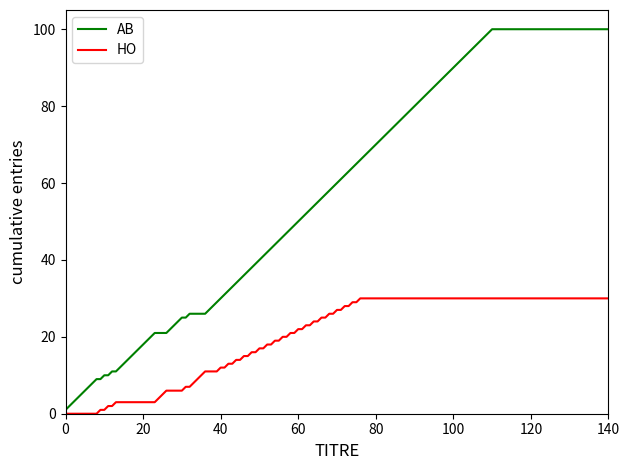

What is the greatest value displayed?

100